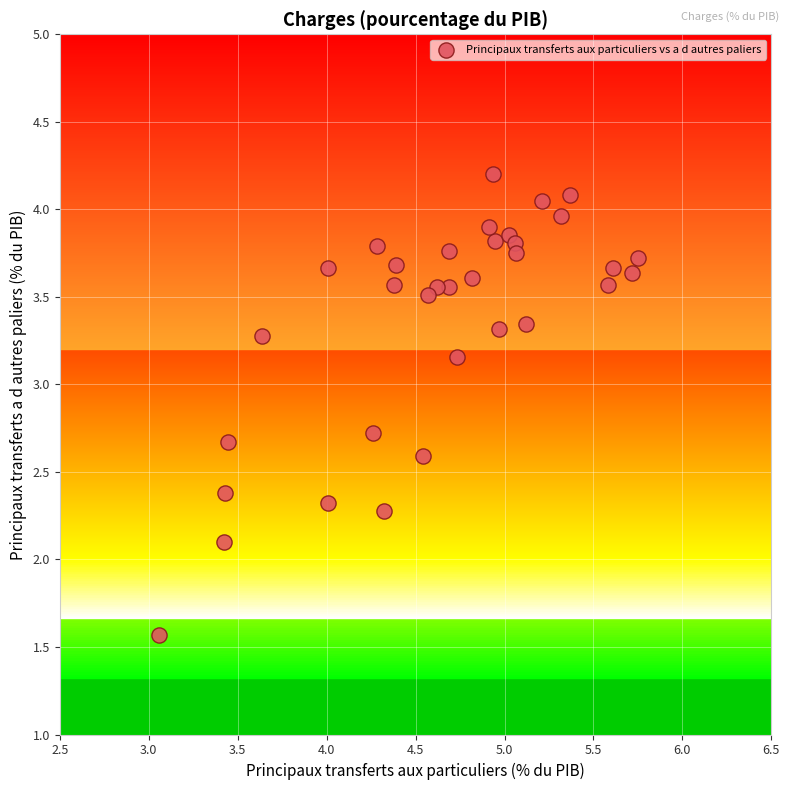

What is the range of Y values (max minus min)?

2.6